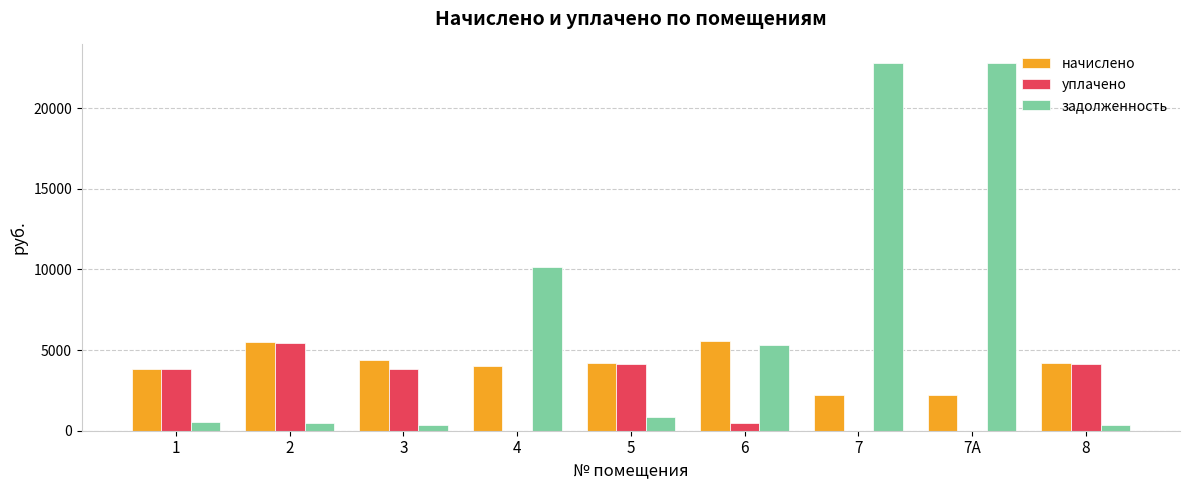

What is the sum of all задолженность values?

63574.7